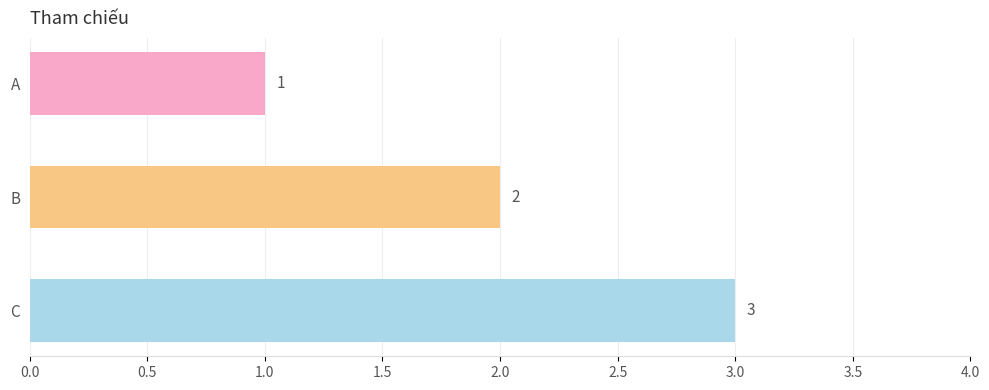

Rank the categories by value from lowest to highest.

A, B, C